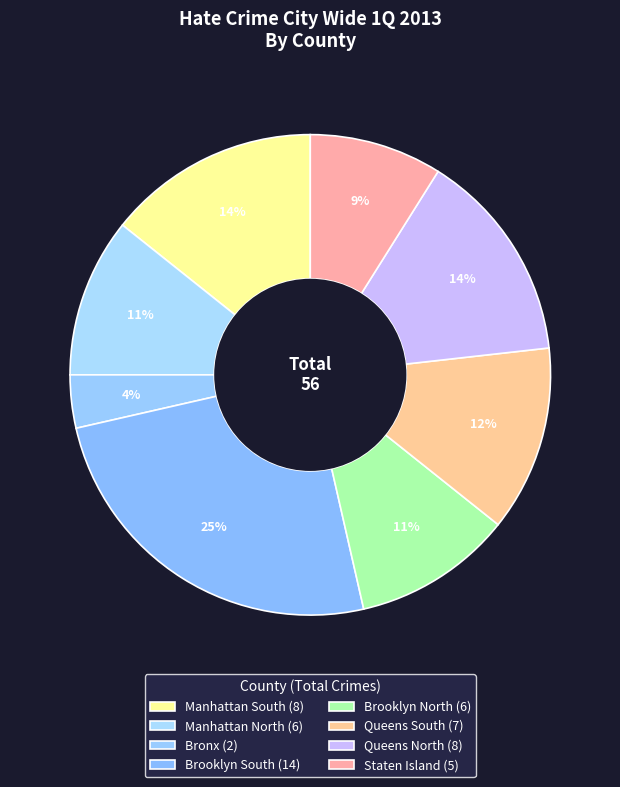

How many segments does this pie chart have?

8